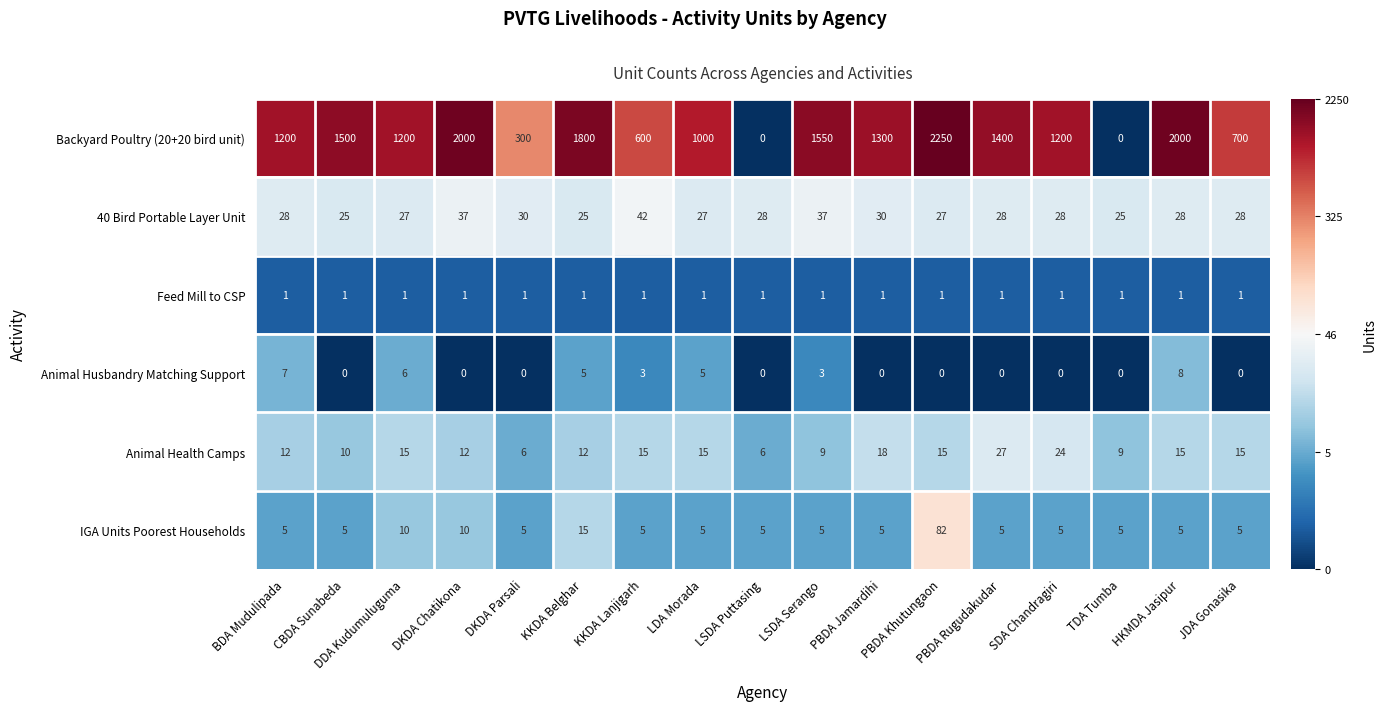

What is the difference between the IGA Units Poorest Households values at DKDA Chatikona and LSDA Serango?

5